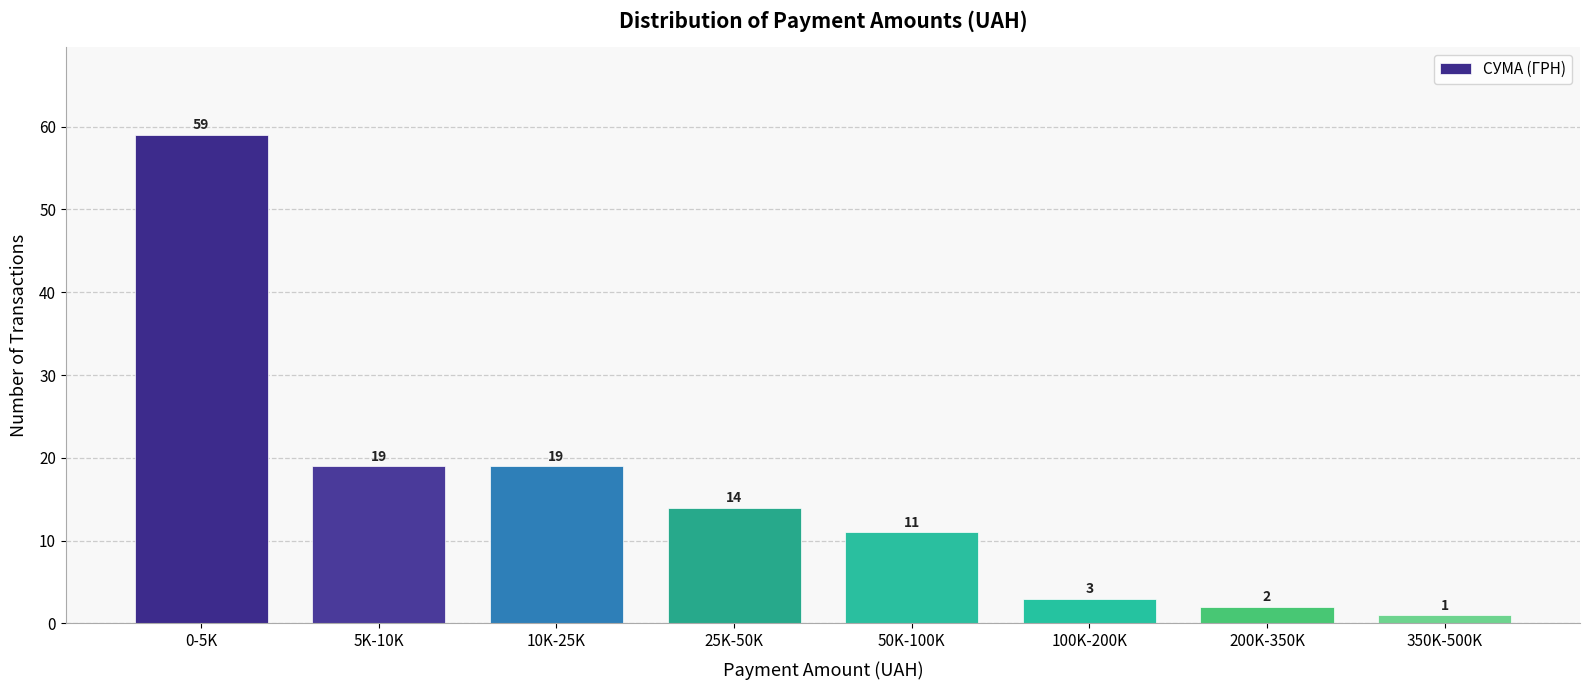

Reading right to left, transcribe all the data shown in this chart.

350K-500K=1	200K-350K=2	100K-200K=3	50K-100K=11	25K-50K=14	10K-25K=19	5K-10K=19	0-5K=59